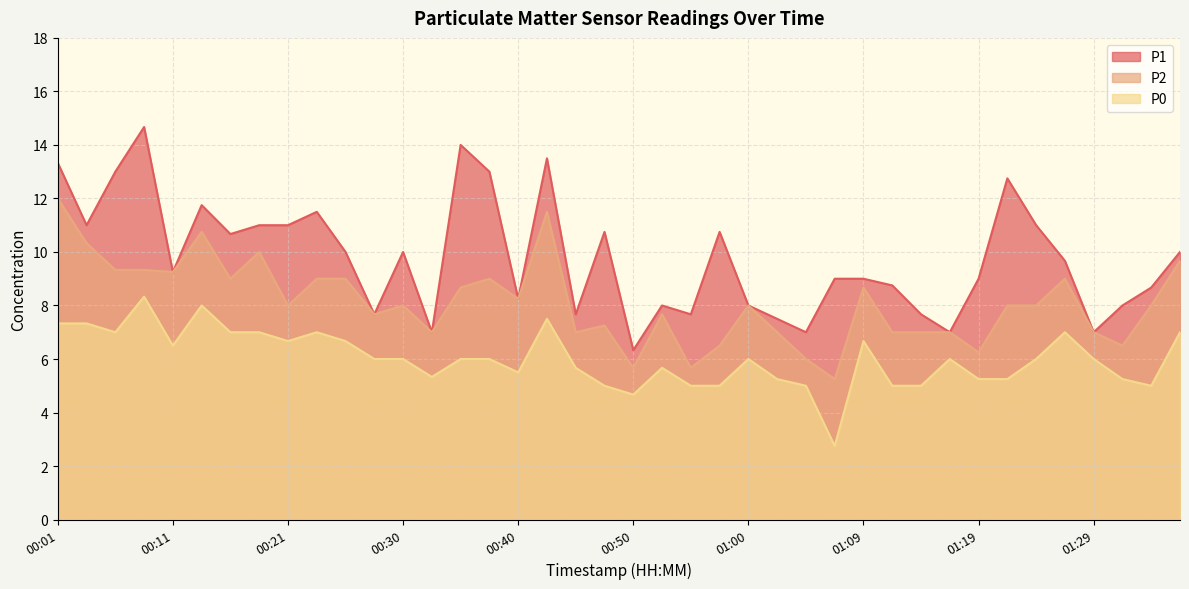

Does the chart have visible grid lines?

Yes